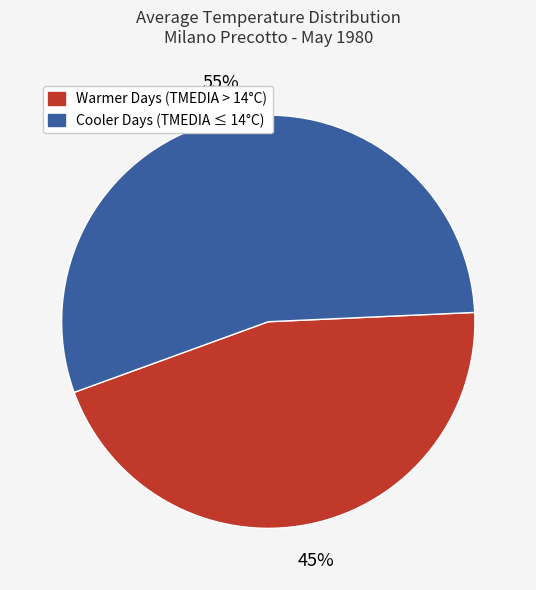

To the nearest percent, what is the average slice percentage?

50%